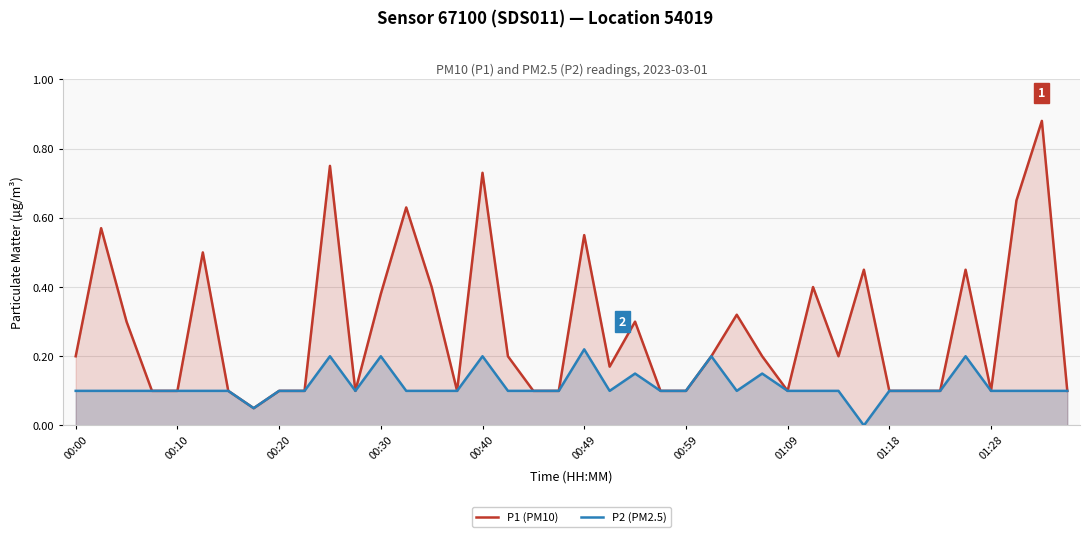

Which series has the largest range (max minus min)?

P1 (PM10)